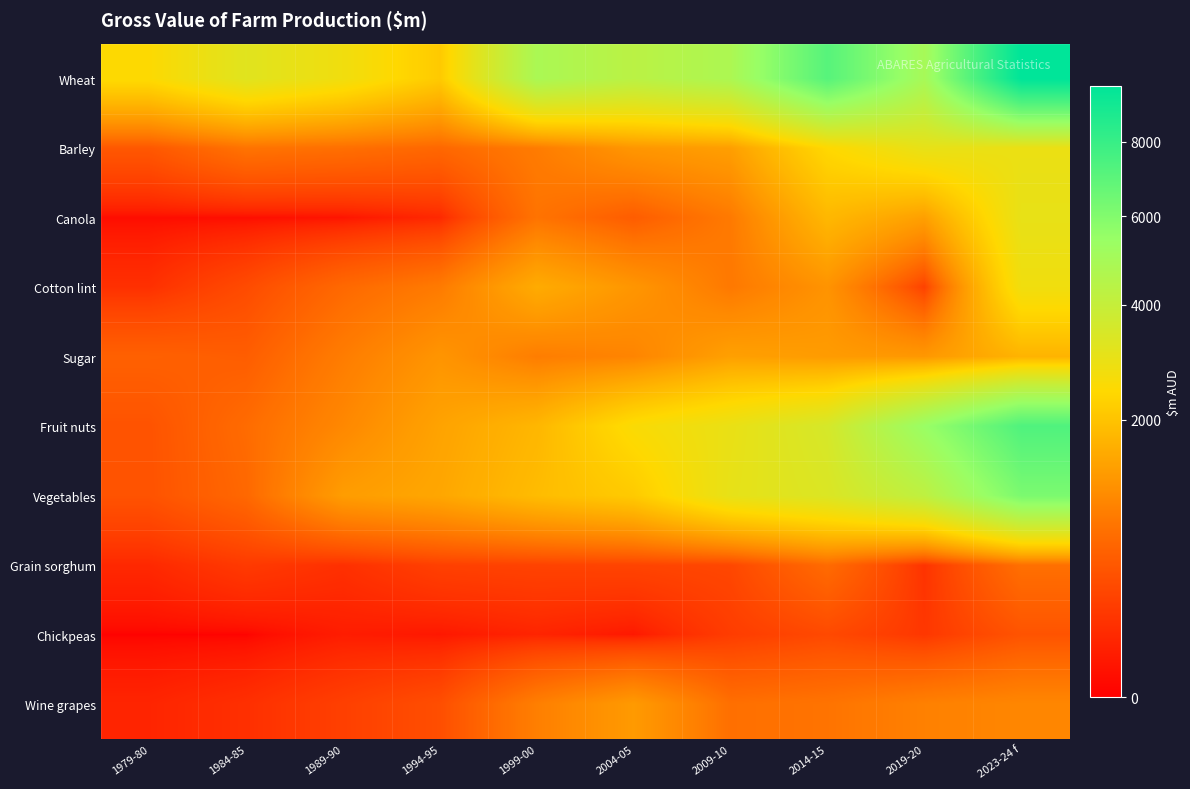

List the series in order of their peak value, highest first.

Wheat, Fruit nuts, Vegetables, Barley, Canola, Cotton lint, Sugar, Wine grapes, Grain sorghum, Chickpeas